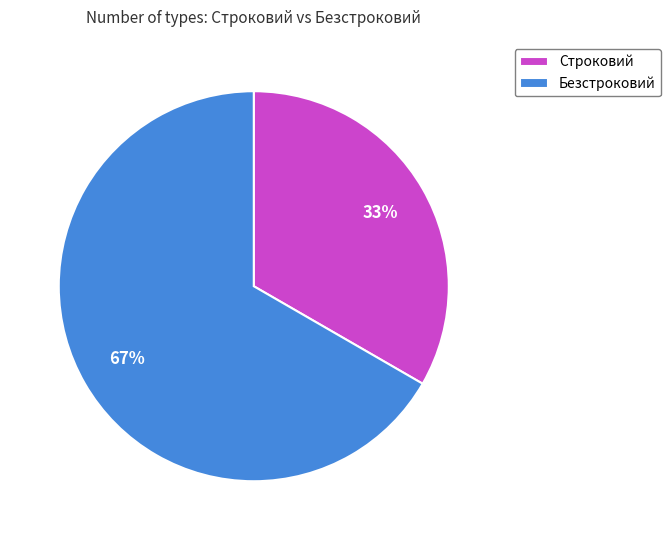

Rank the categories by value from lowest to highest.

Строковий, Безстроковий